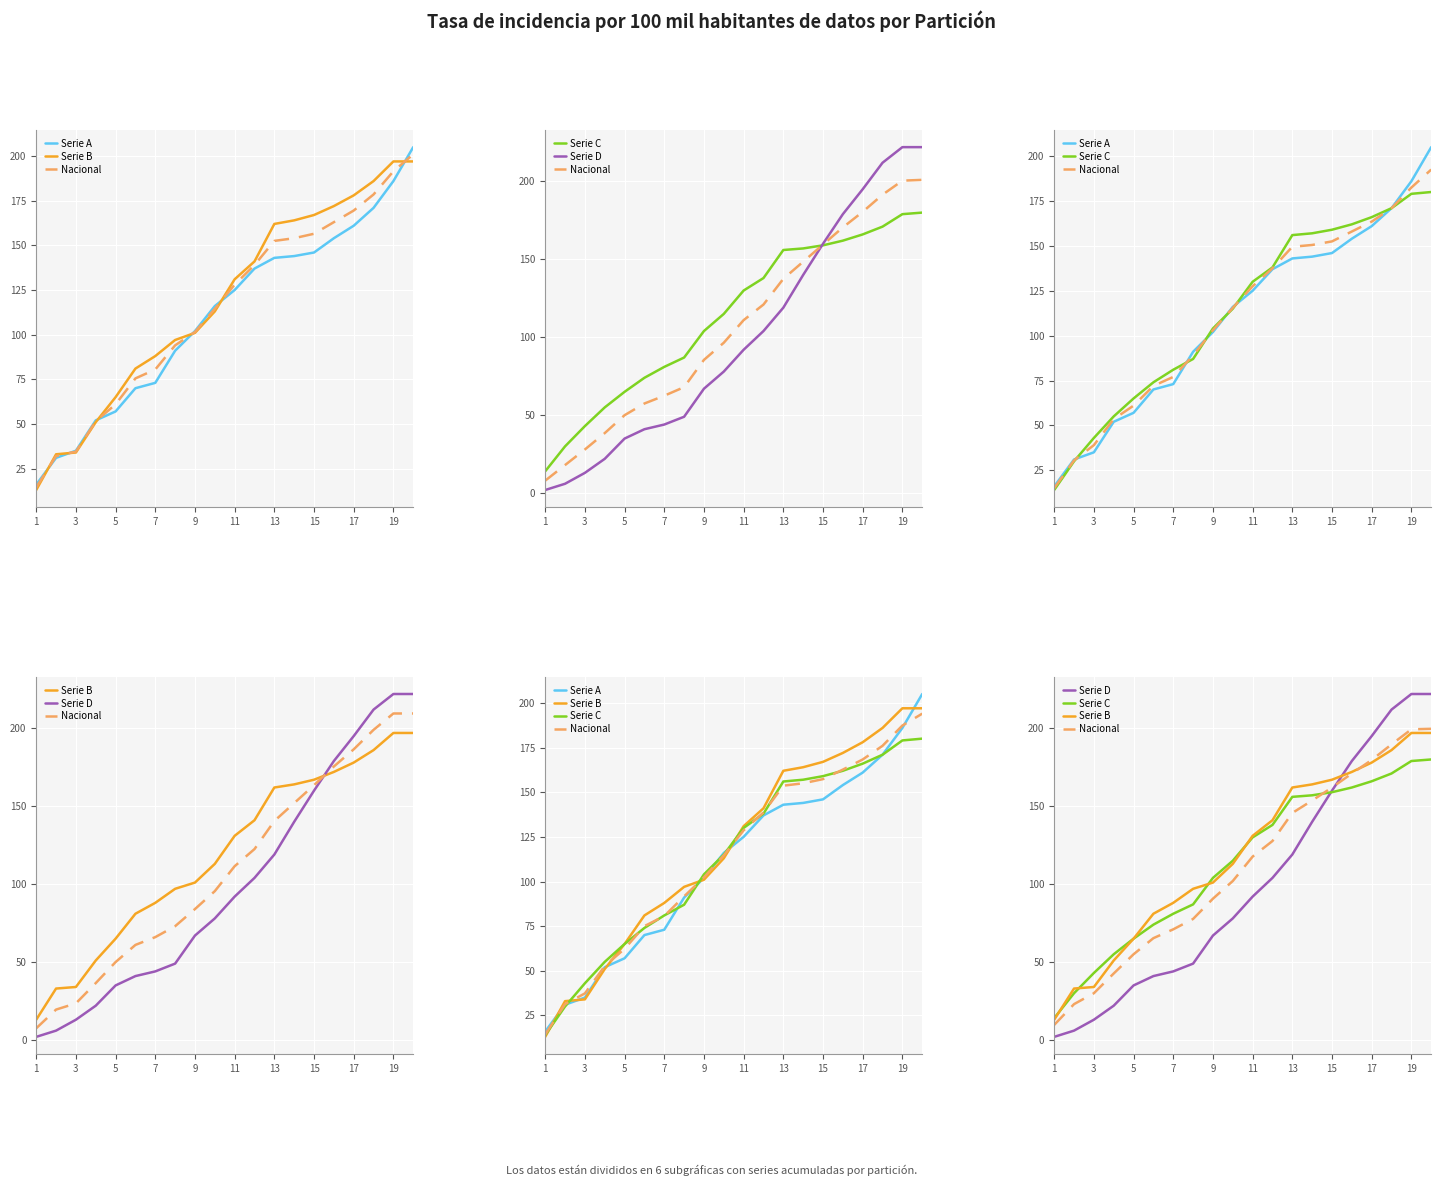

How many data points in Serie D are above 92?

9